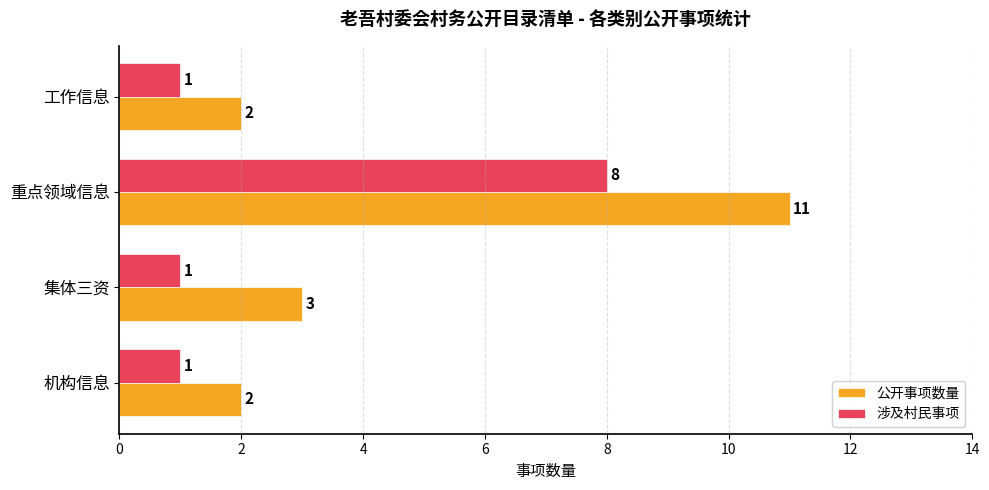

What is the smallest value displayed?

1